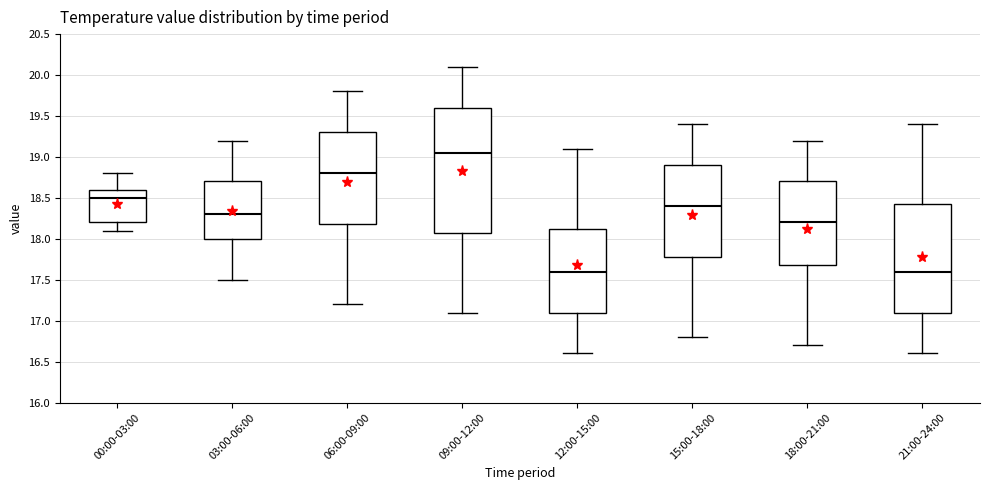

Which box's median line is the highest?

09:00-12:00